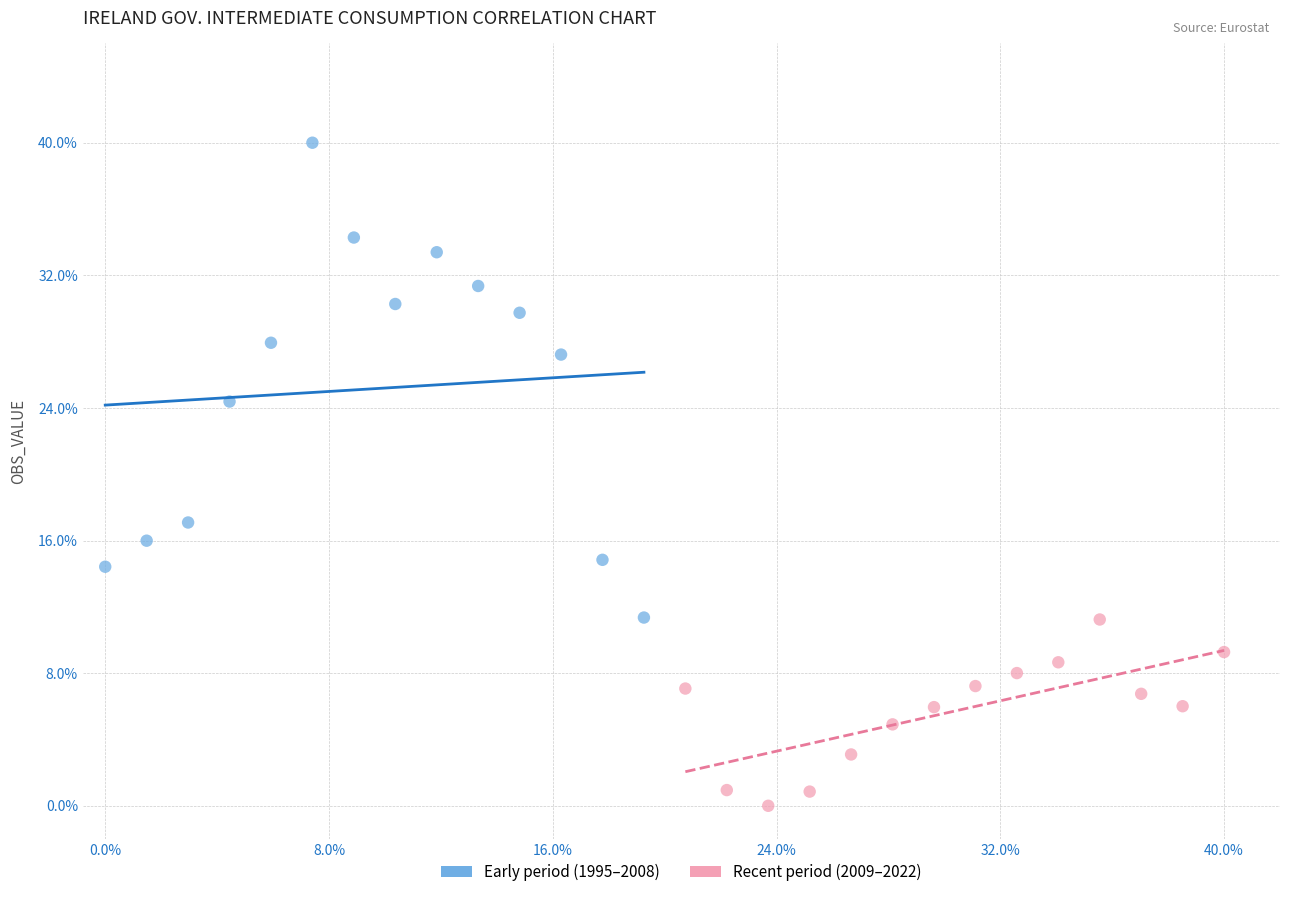

Which series contains the highest Y value?

Early period (1995–2008)